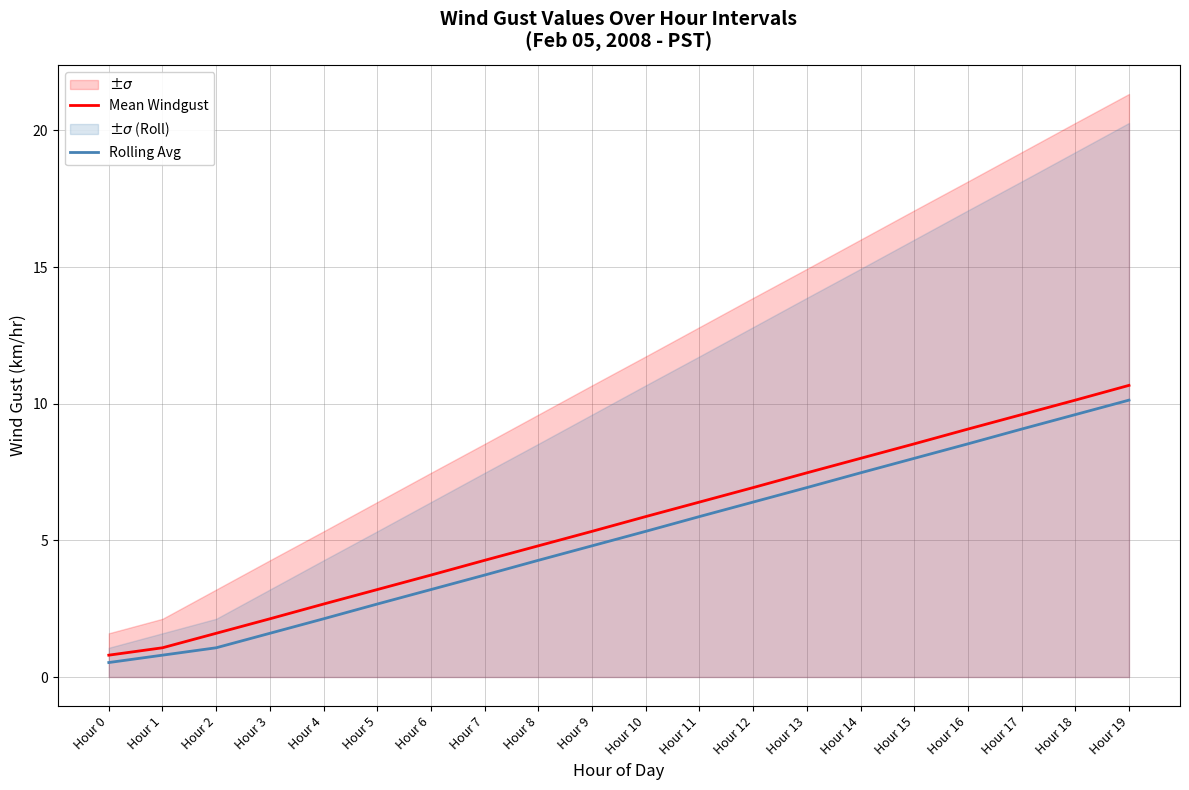

Which series changed the most between Hour 8 and Hour 14?

Mean Windgust